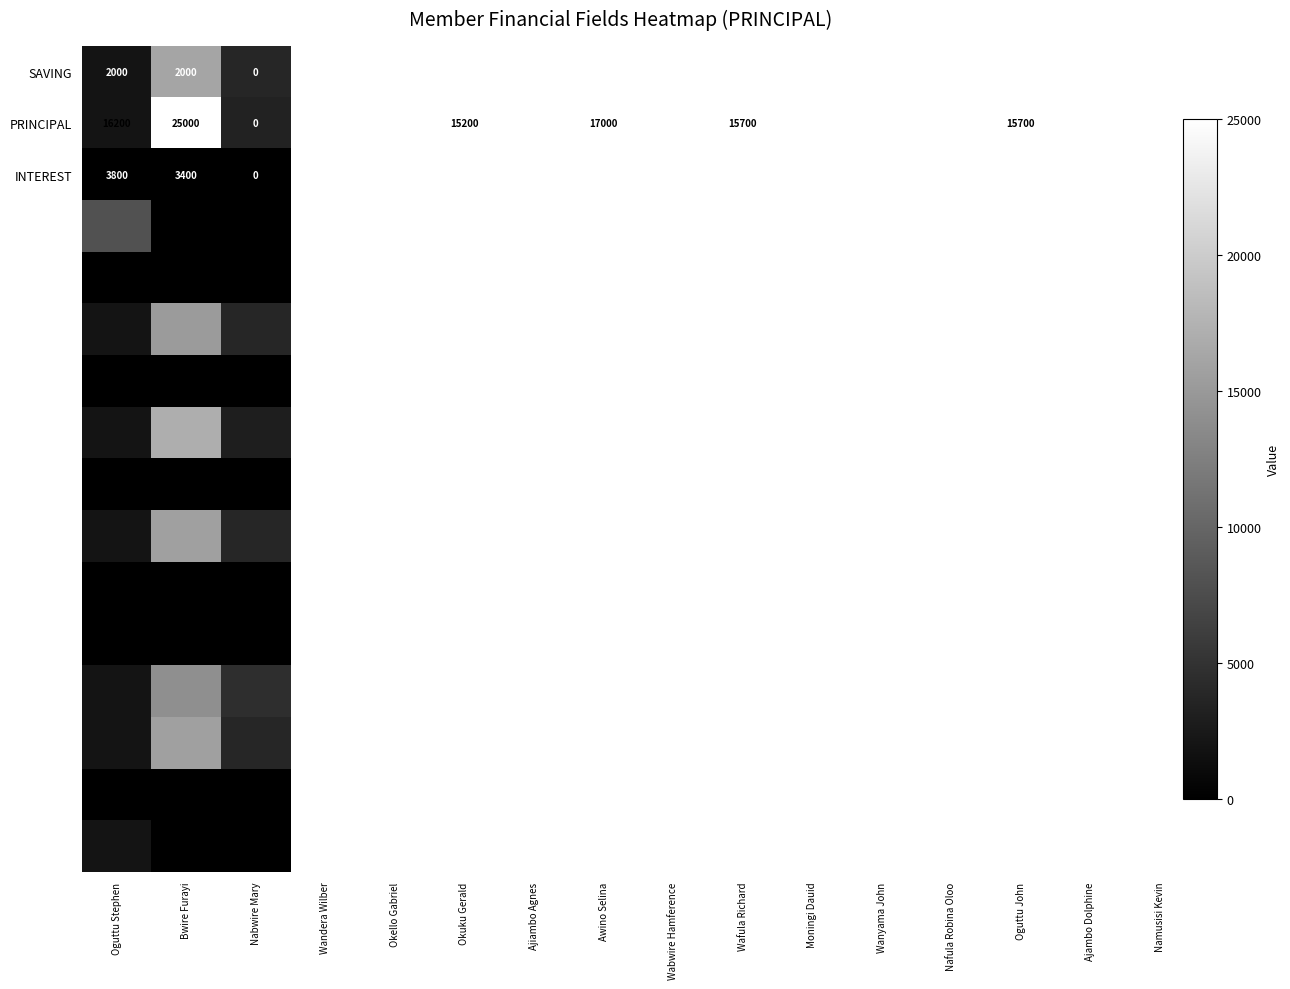

Which label corresponds to the smallest value in the chart?

Oguttu Stephen